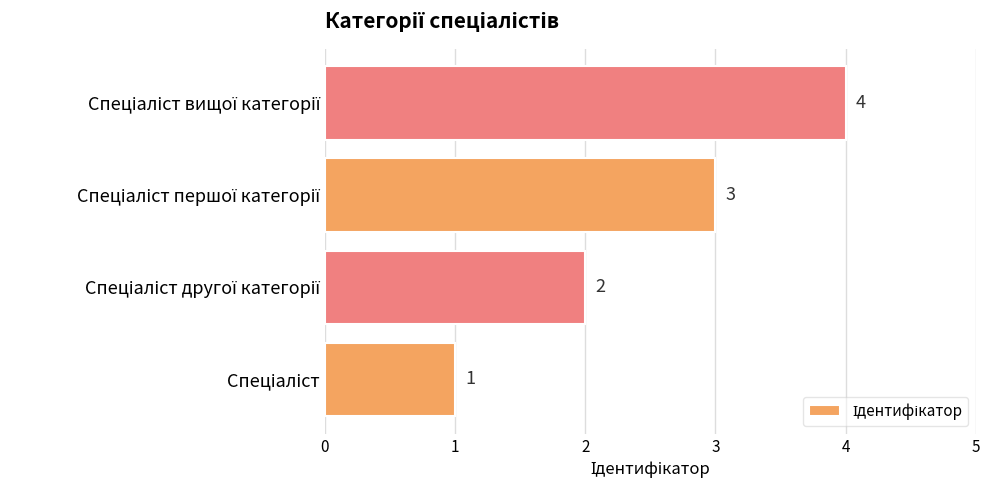

How many bars are there in total?

4